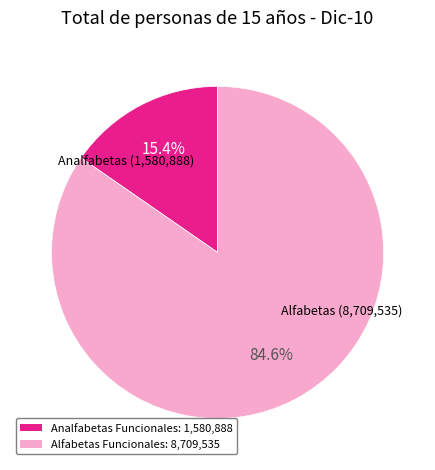

Does any single category account for the majority?

Yes